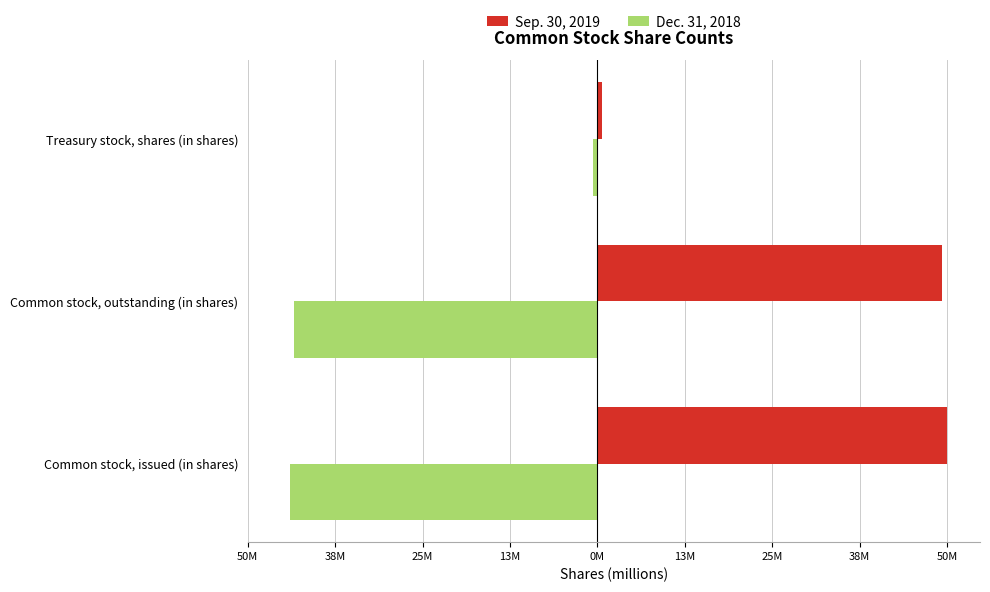

What are all the series names shown in the legend?

Sep. 30, 2019, Dec. 31, 2018